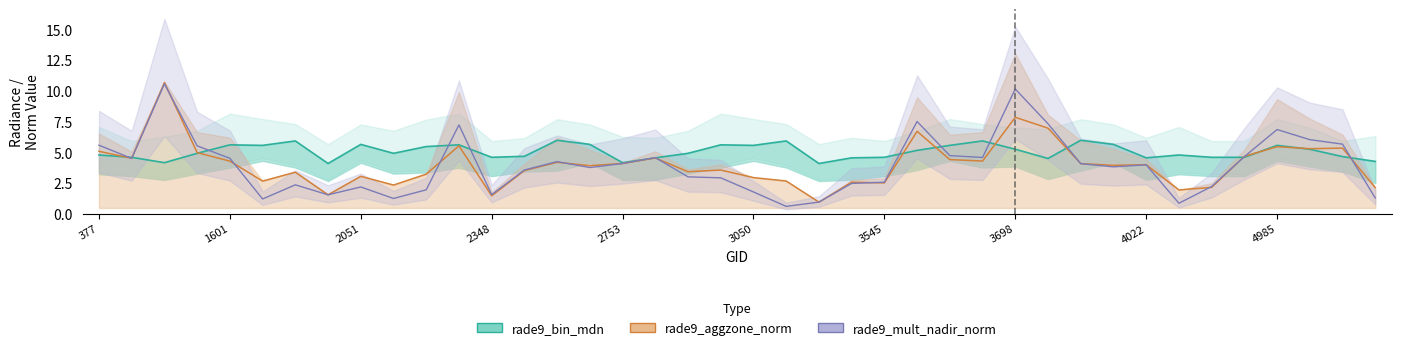

Reading right to left, transcribe all the data shown in this chart.

rade9_bin_mdn: 4.3	4.7	5.3	5.6	4.6	4.6	4.8	4.6	5.7	6.0	4.5	5.3	5.9	5.6	5.2	4.6	4.6	4.1	5.9	5.6	5.6	4.9	4.6	4.2	5.7	6.0	4.7	4.6	5.6	5.5	4.9	5.7	4.1	5.9	5.6	5.6	4.9	4.2	4.6	4.8
rade9_aggzone_norm: 2.1	5.4	5.3	5.5	4.7	2.2	1.9	4.0	3.9	4.1	7.0	7.9	4.3	4.4	6.7	2.5	2.6	1.0	2.7	2.9	3.6	3.4	4.5	4.1	3.9	4.2	3.5	1.5	5.5	3.2	2.3	3.1	1.5	3.4	2.7	4.3	5.0	10.7	4.5	5.1
rade9_mult_nadir_norm: 1.3	5.7	6.0	6.9	4.7	2.2	0.9	4.0	3.8	4.1	7.3	10.2	4.6	4.7	7.5	2.6	2.5	1.0	0.6	1.8	2.9	3.0	4.6	4.1	3.8	4.3	3.6	1.6	7.2	2.0	1.2	2.2	1.5	2.4	1.2	4.5	5.5	10.6	4.5	5.6